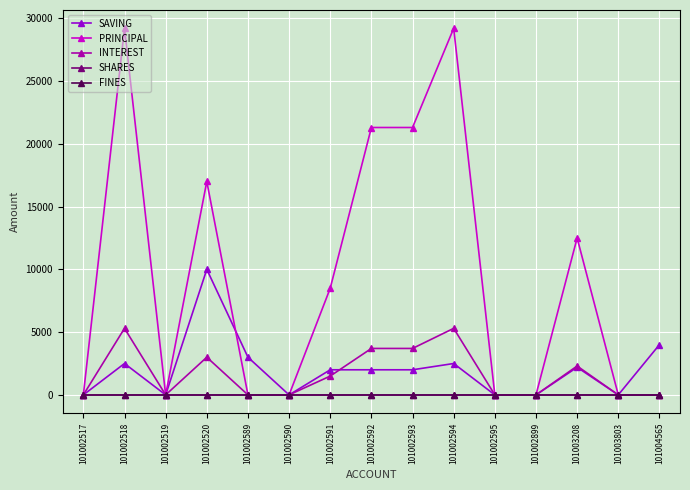

True or false: PRINCIPAL has a value of 12500 at 101003208.

True